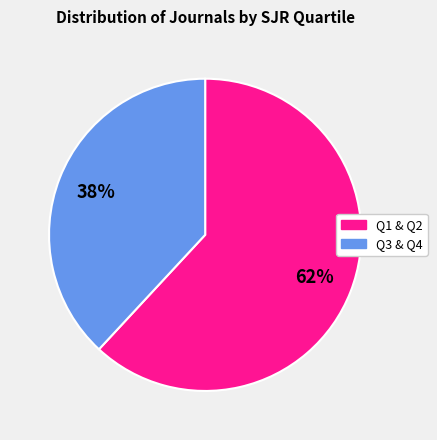

Is there any slice that represents more than half of the pie?

Yes